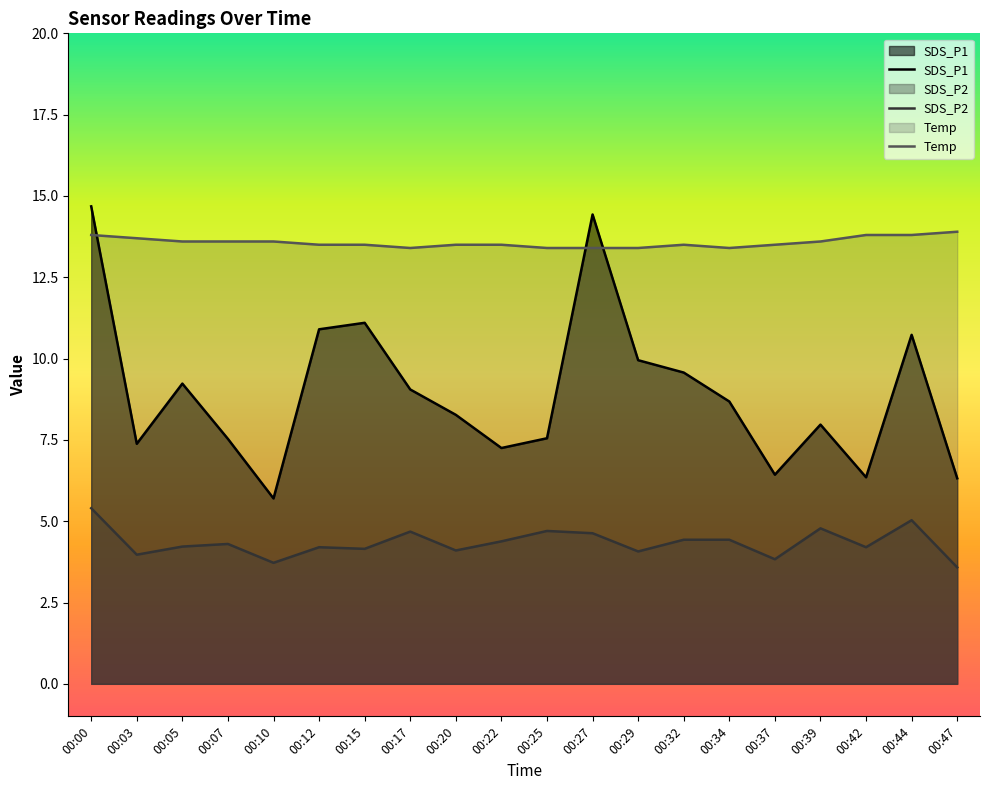

Which has a higher value, 00:07 or 00:17?

00:17